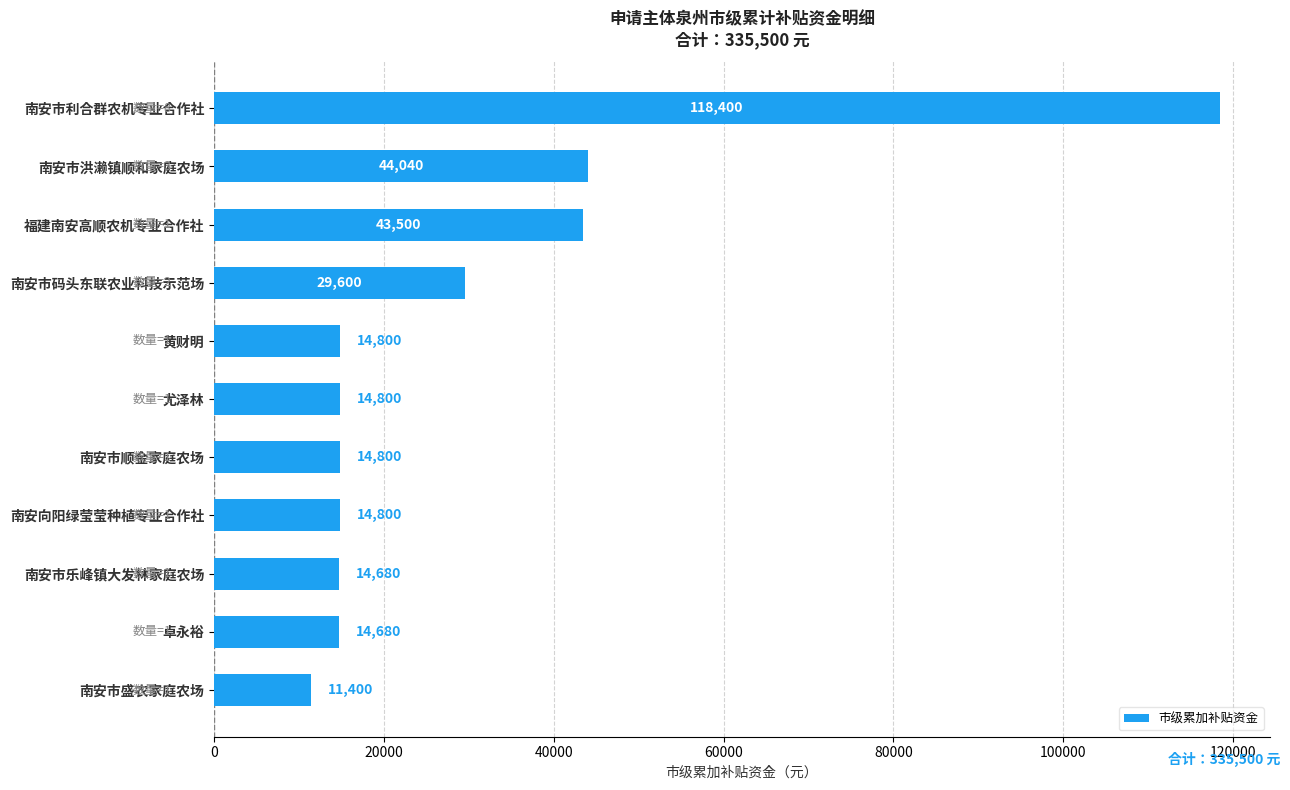

Reading bottom to top, what are all the values shown in this chart?

11400	14680	14680	14800	14800	14800	14800	29600	43500	44040	118400